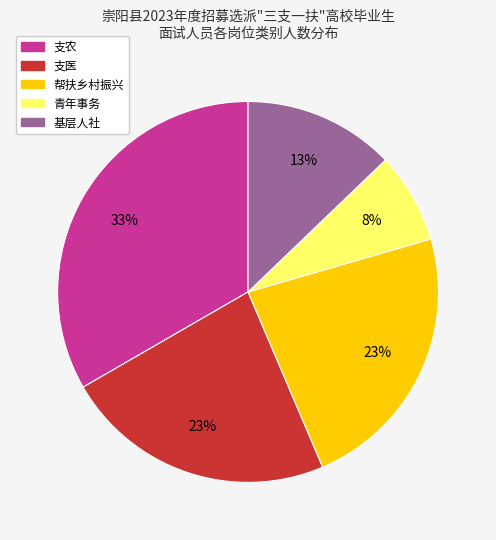

To the nearest percent, what percentage of the pie is 青年事务?

8%